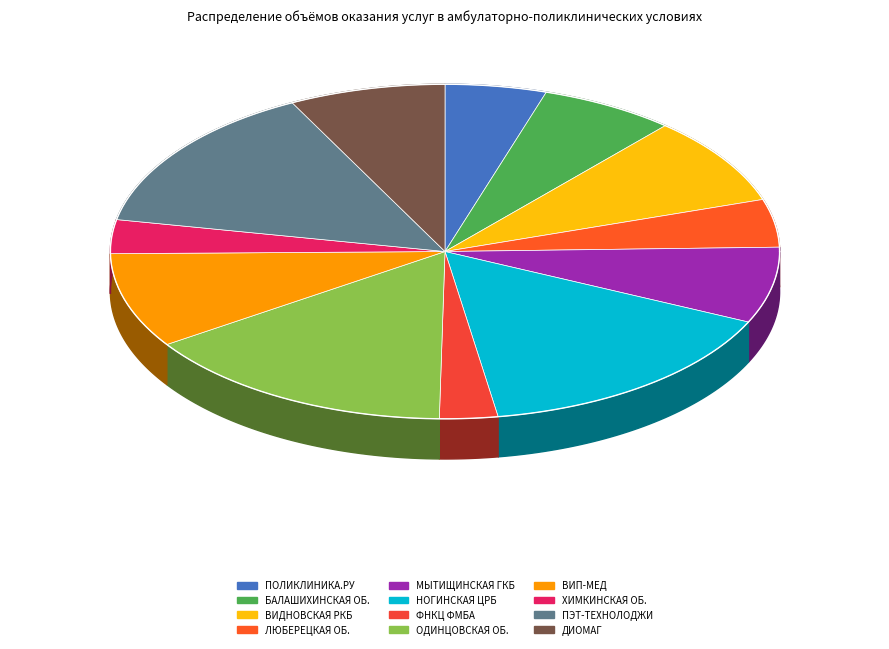

Is ООО "ВИП-МЕД" the majority of the pie?

No